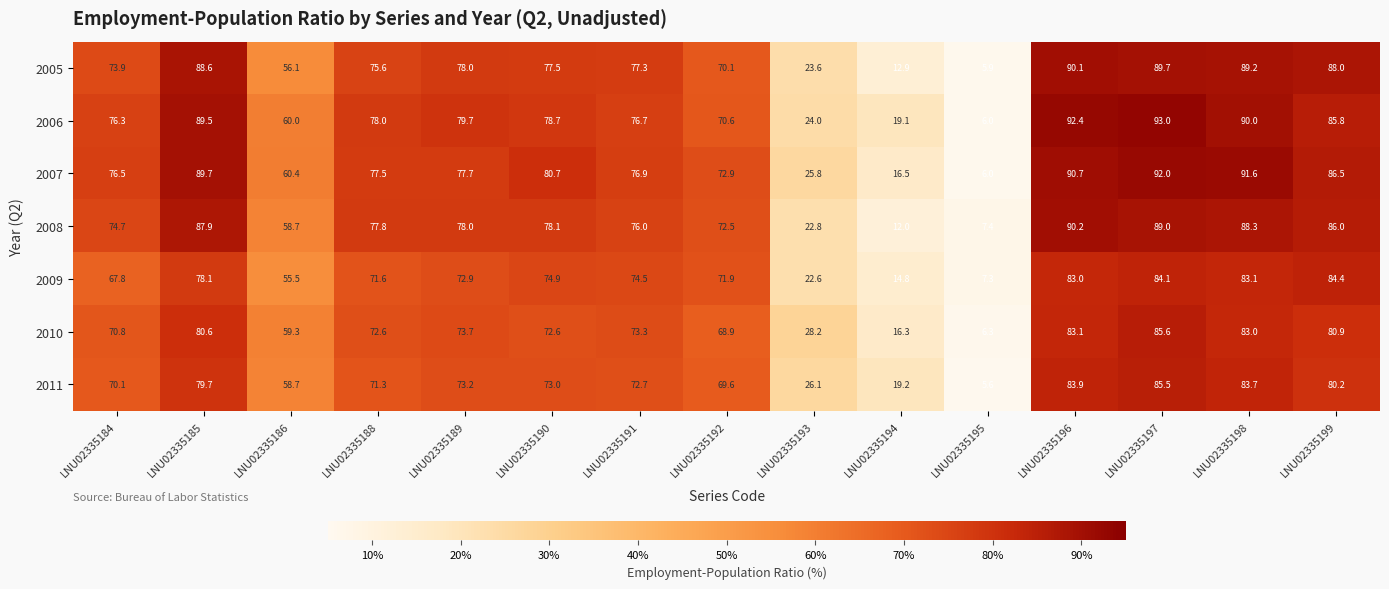

What is the sum of the 2009 values at LNU02335190 and LNU02335191?

149.4